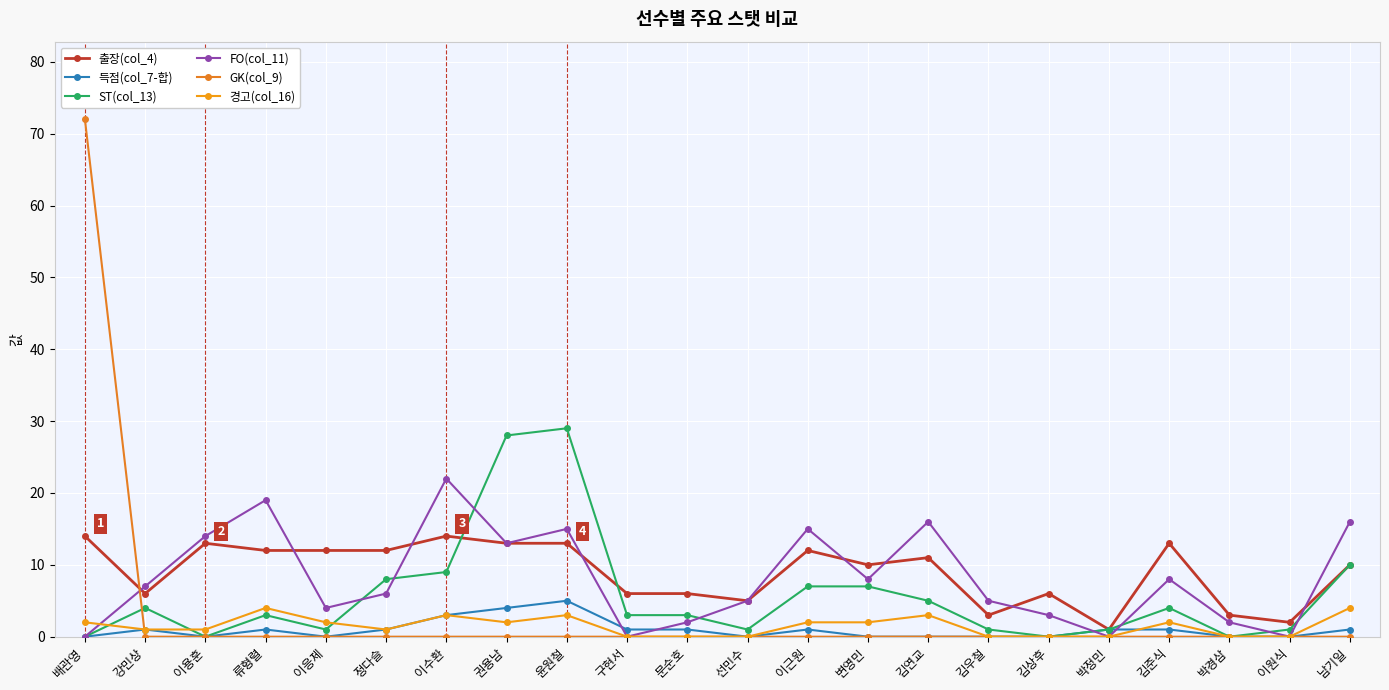

How many distinct data groups are displayed?

6